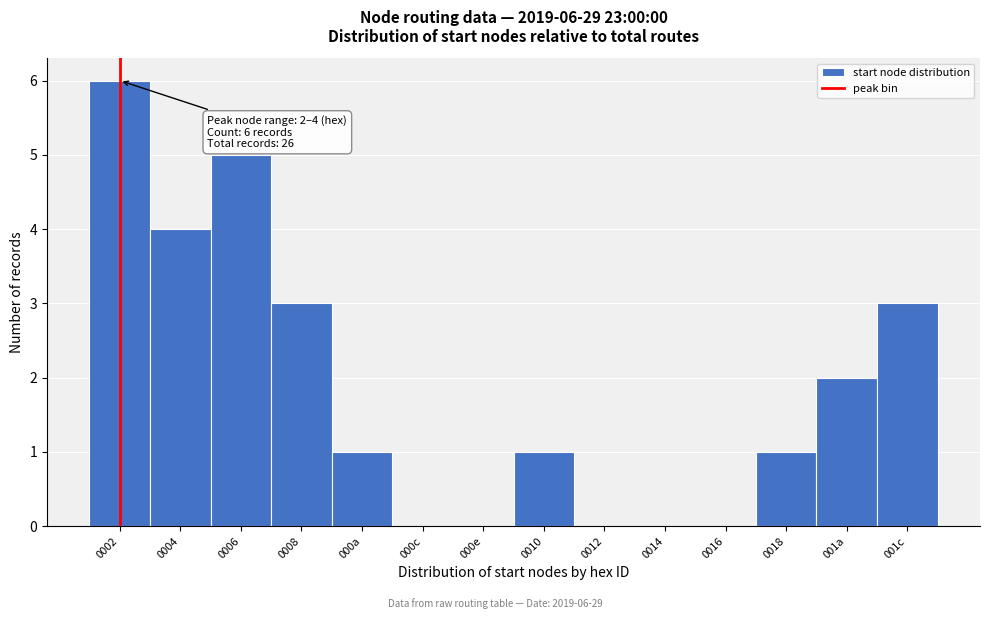

Reading left to right, extract all data points from this chart.

0002=6	0004=4	0006=5	0008=3	000a=1	000c=0	000e=0	0010=1	0012=0	0014=0	0016=0	0018=1	001a=2	001c=3